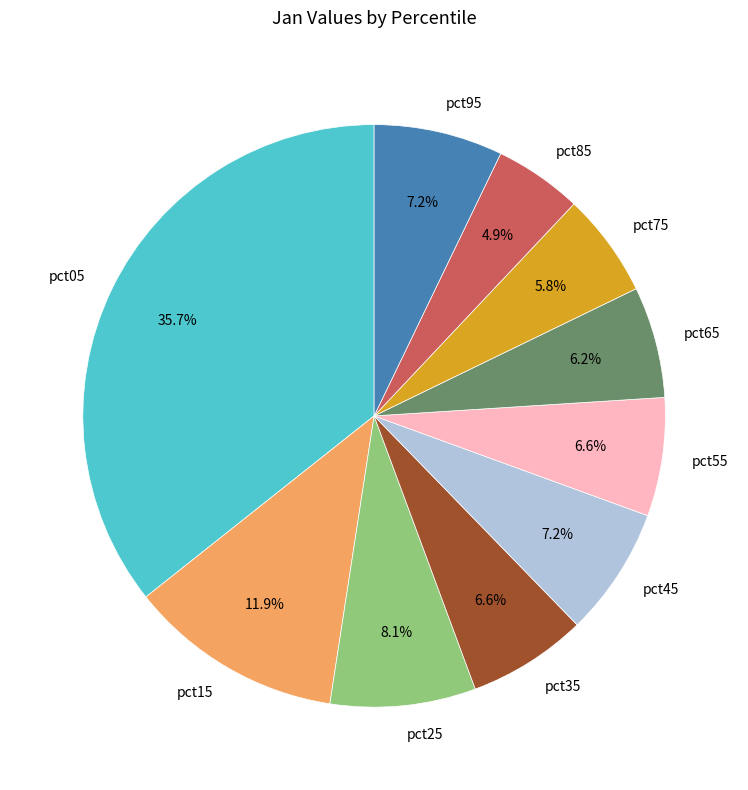

To the nearest percent, what percentage of the pie is pct65?

6%